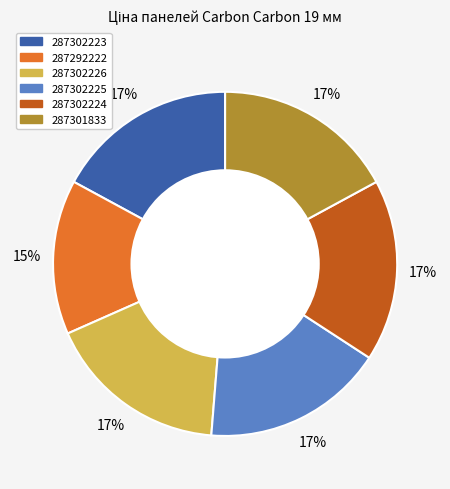

Is 287302223 the majority of the pie?

No